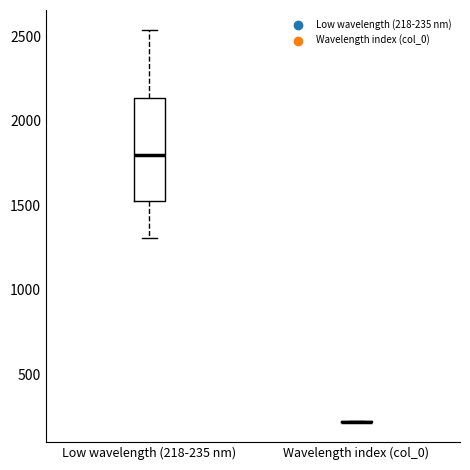

Reading left to right, read every box against the y-axis: the position of its median line, the range the box covers, and the ends of its whiskers. The values are not printed on the chart, so give them approximately, as read against the axis.

Low wavelength (218-235 nm): median 1800, box 1550 to 2150, whiskers 1300 to 2550
Wavelength index (col_0): box collapsed to a line at 200, whiskers 200 to 200